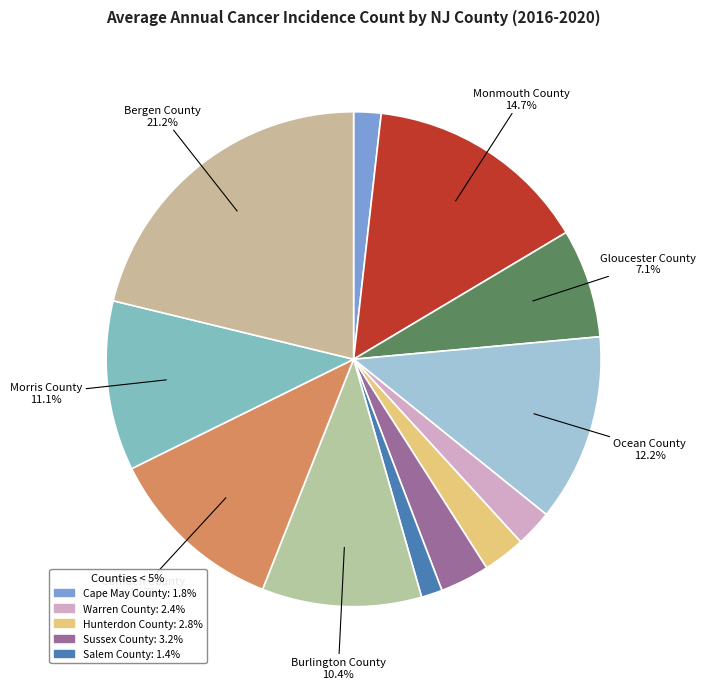

Count the number of slices in the pie.

12